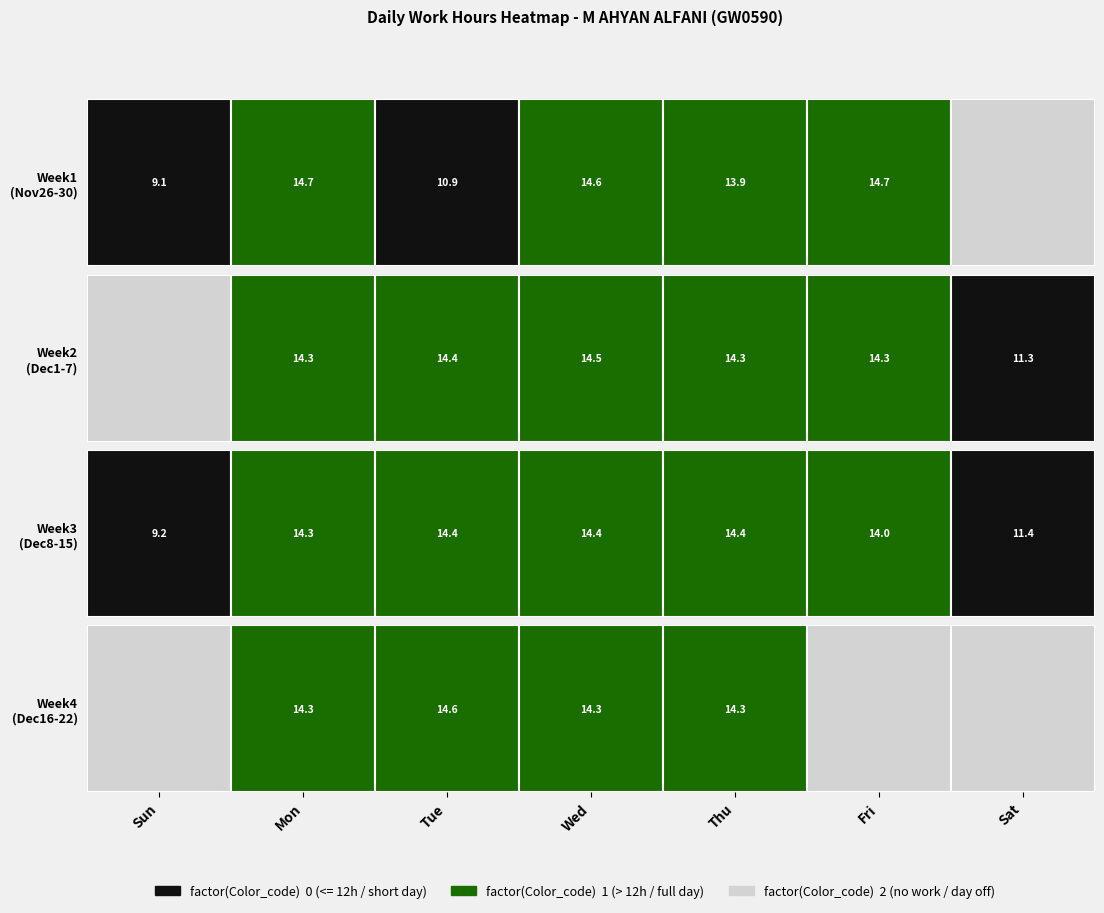

At which label does 30 reach its minimum?

Sun